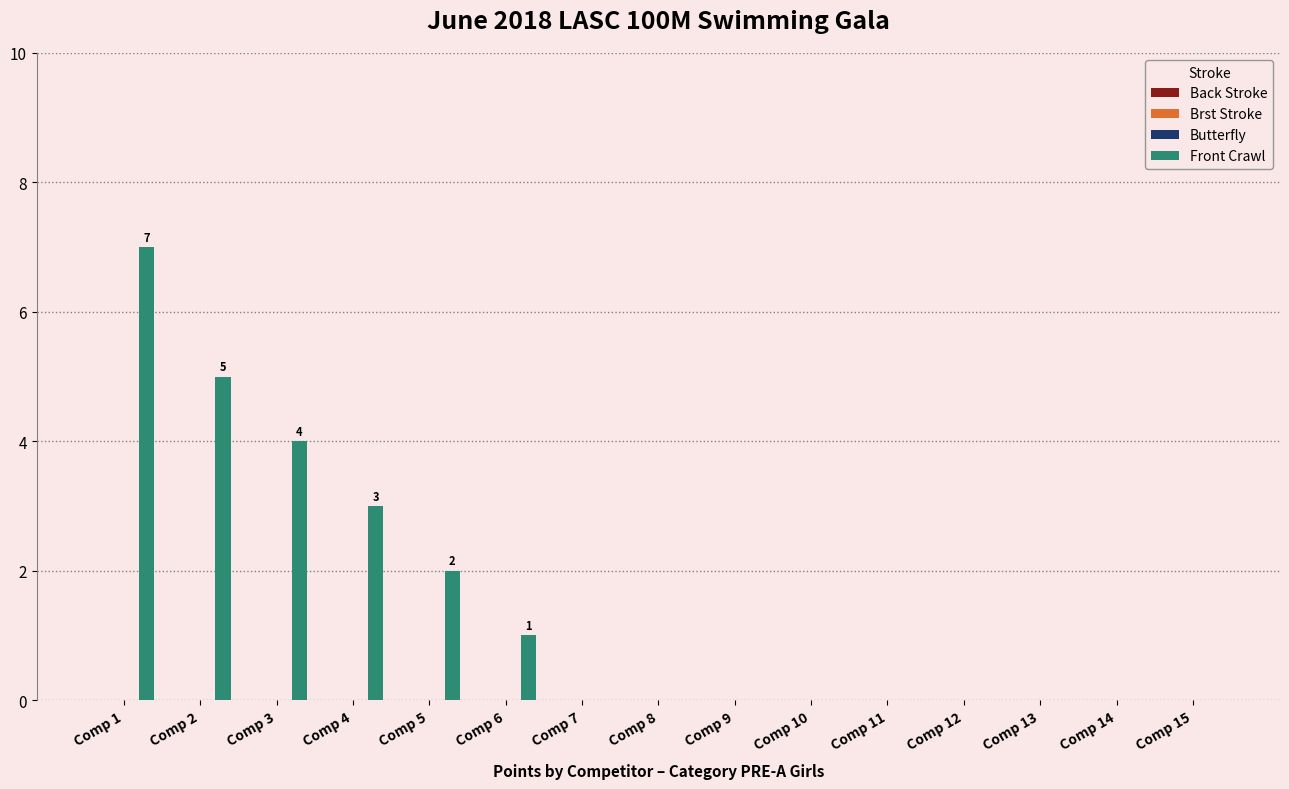

What is the maximum value shown in the chart?

7